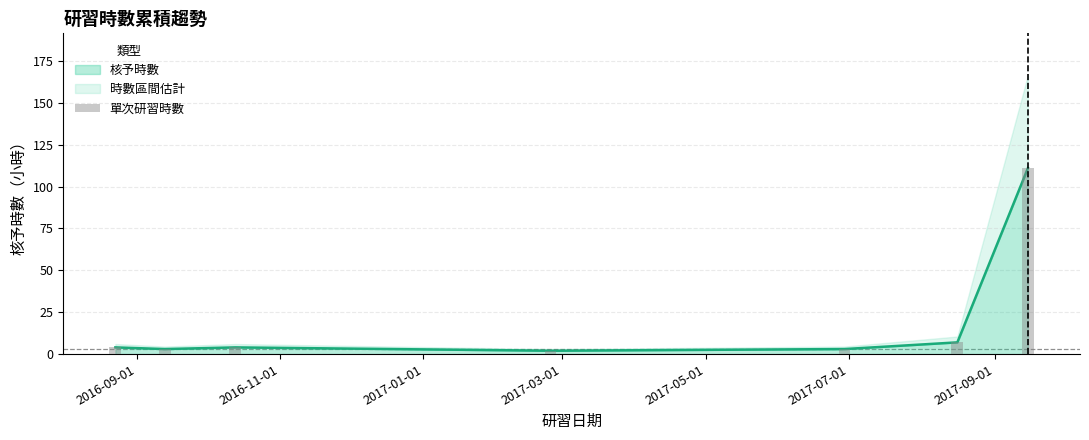

How many data points are less than 4?

3